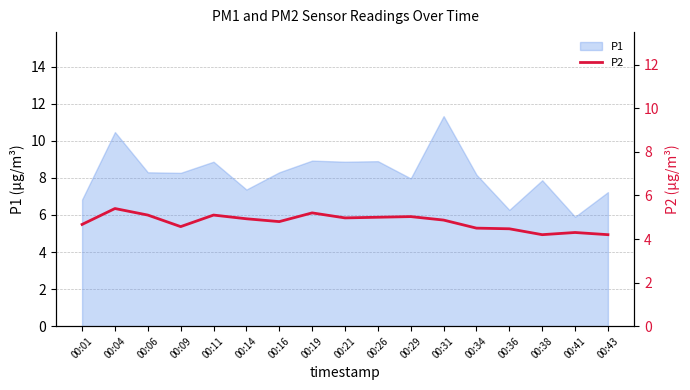

At which label does P1 reach its peak?

00:31